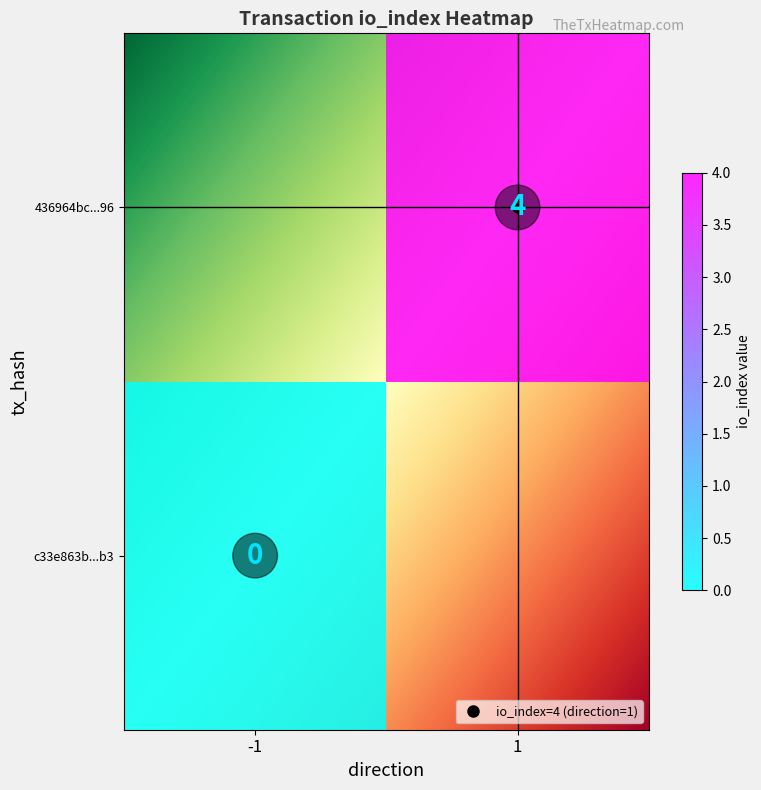

Which series has the largest range (max minus min)?

436964bc61334ea12338cf3161a3eff2c246296